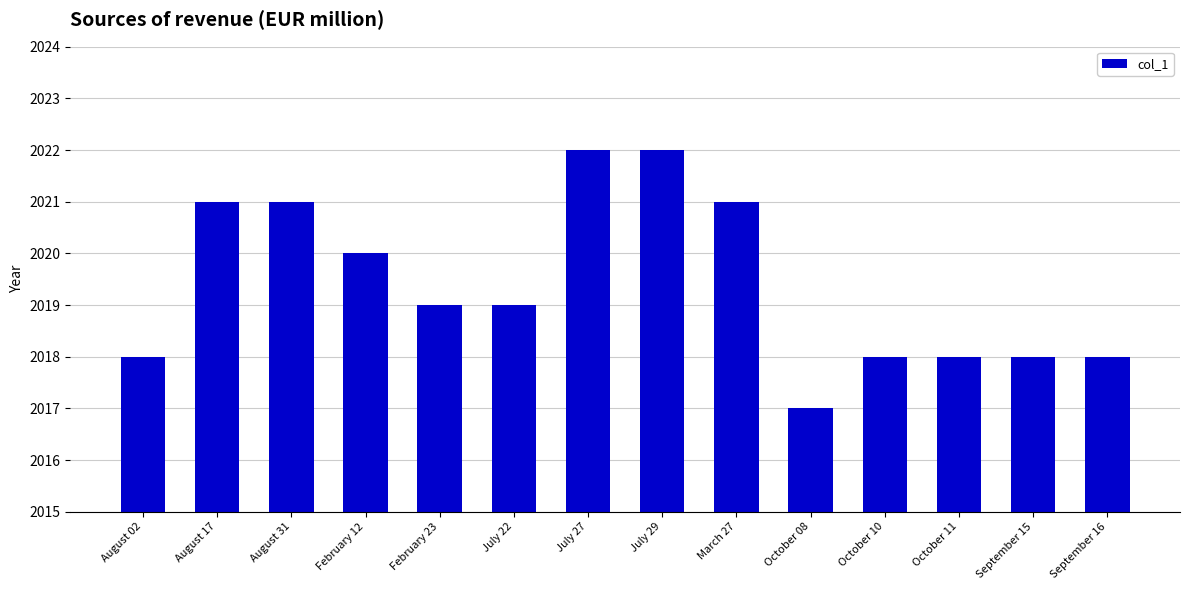

What is the average value?

2019